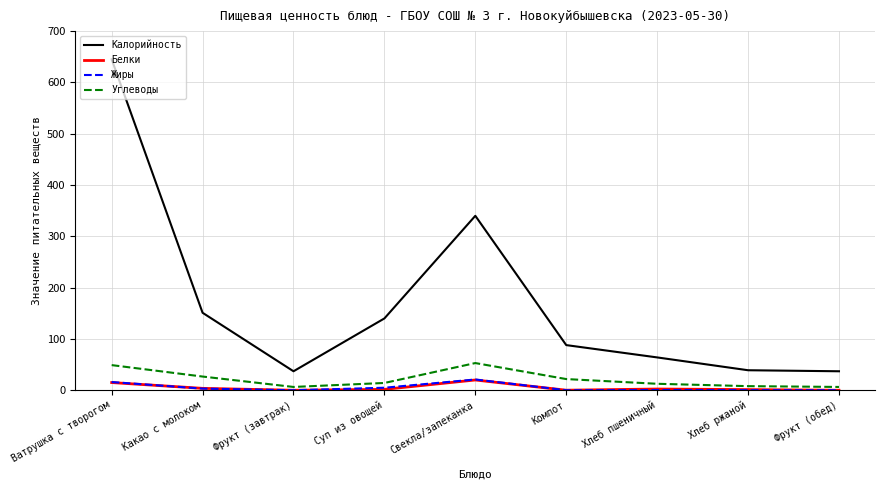

What is the difference between the maximum and second lowest values in the Углеводы series?

46.6